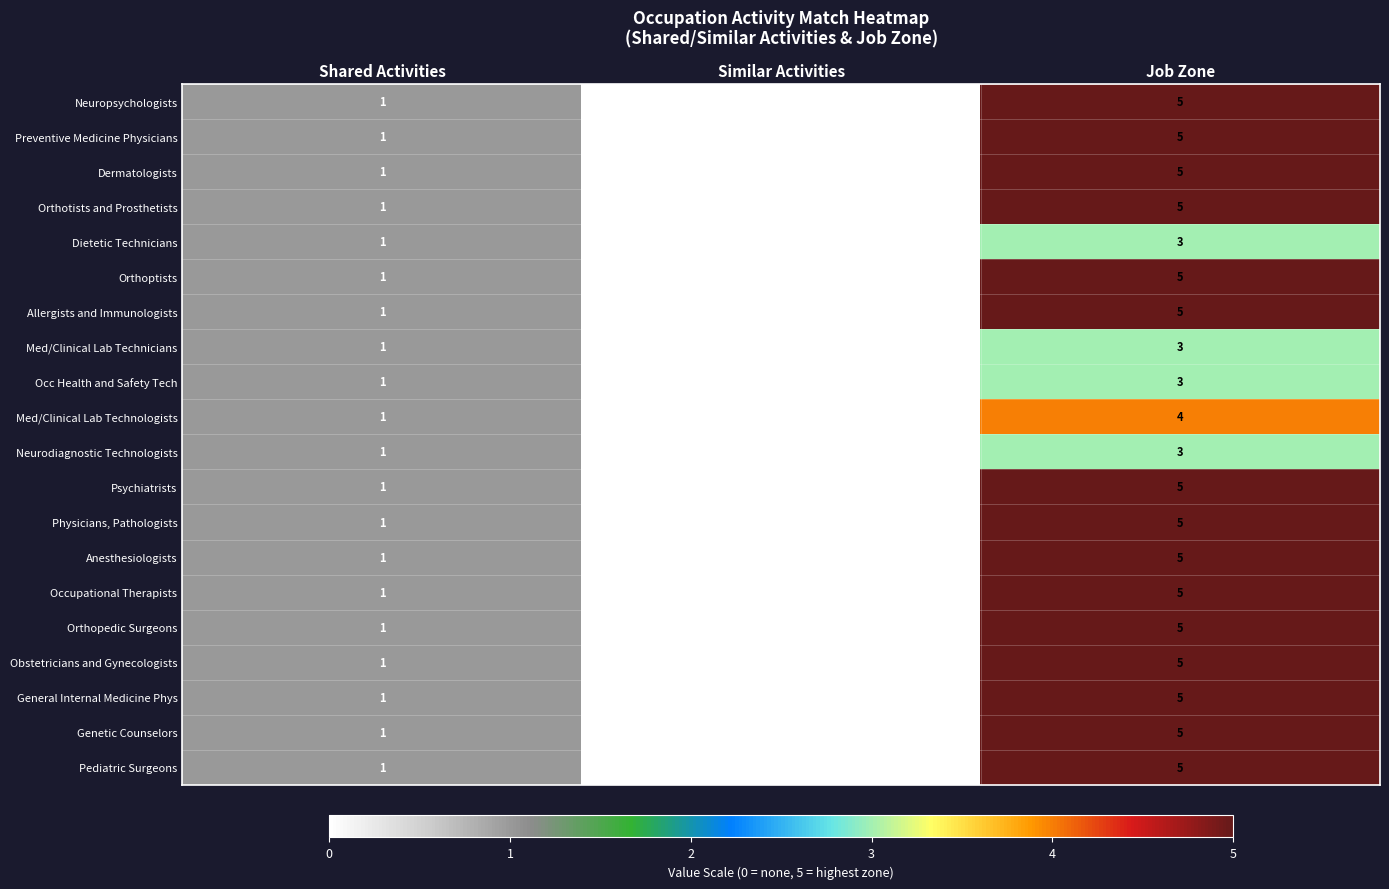

Rank the categories by Med/Clinical Lab Technicians value from highest to lowest.

Job Zone, Shared Activities, Similar Activities